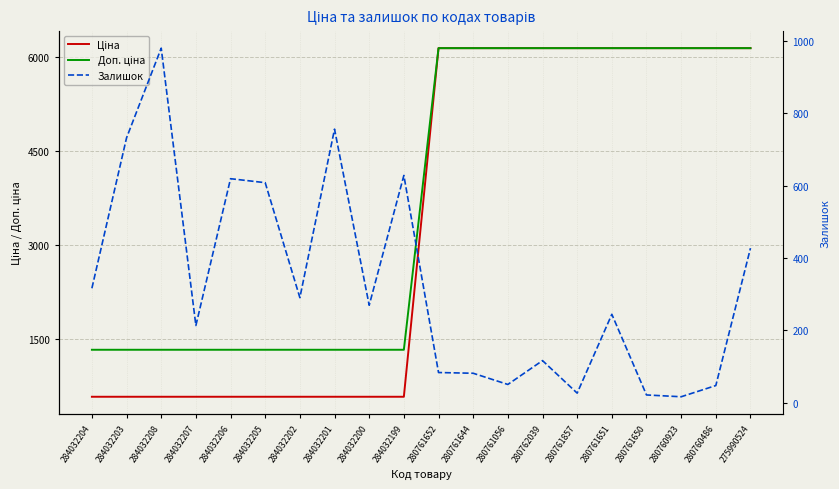

How many lines are shown in the chart?

3